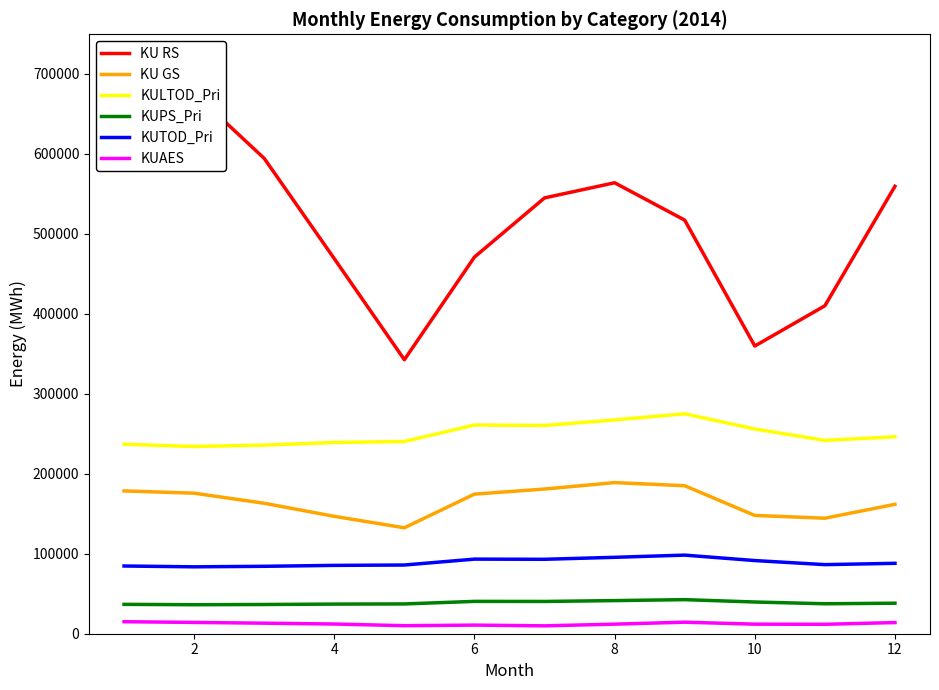

What are all the series names shown in the legend?

KU RS, KU GS, KULTOD_Pri, KUPS_Pri, KUTOD_Pri, KUAES